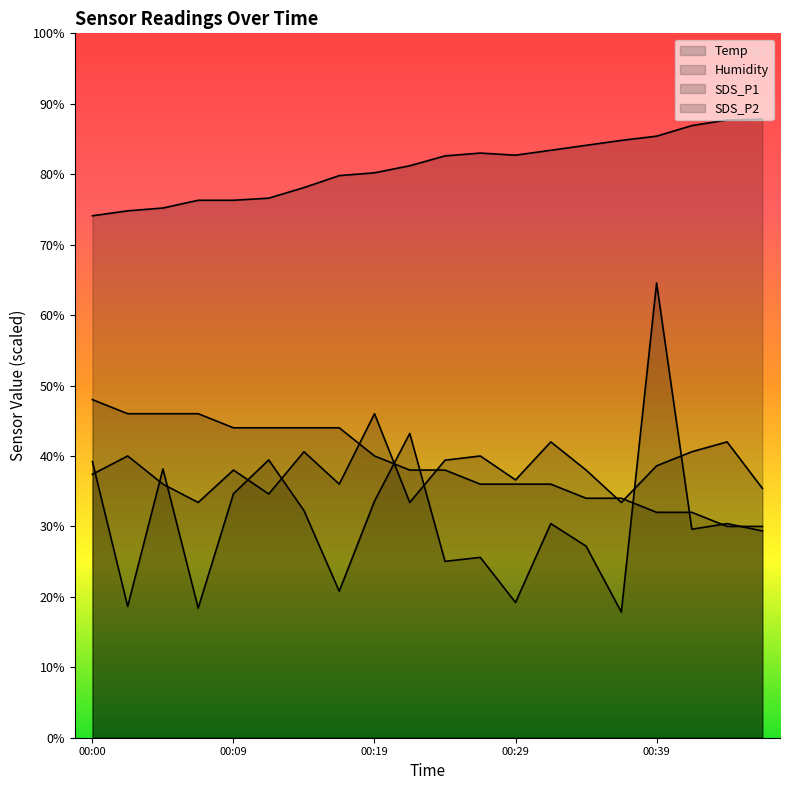

The value of SDS_P1 at 00:44 is 30.4. True or false?

True